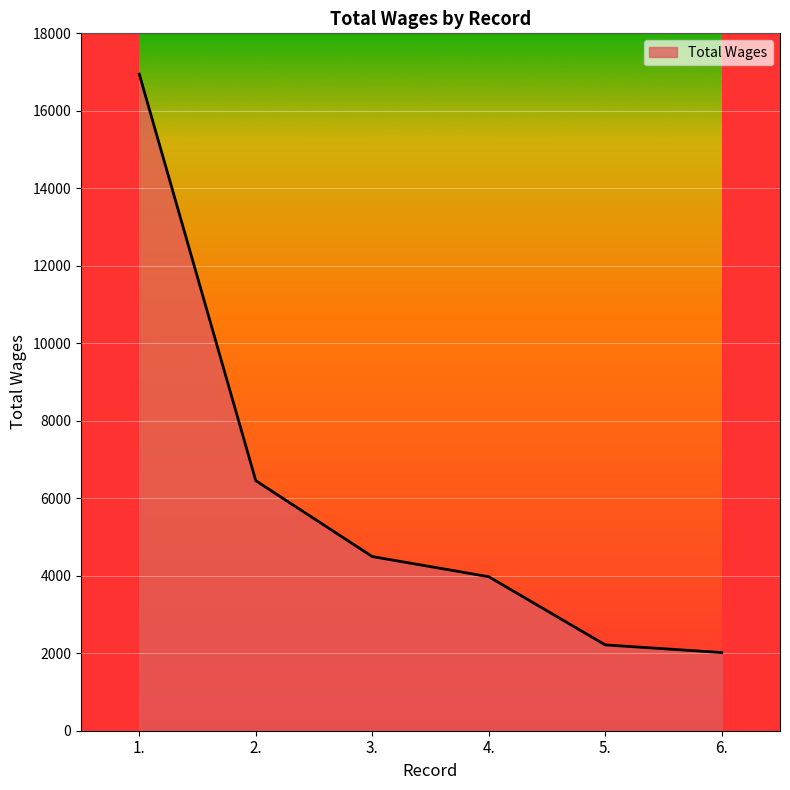

Reading left to right, transcribe all the data shown in this chart.

16947	6454	4495	3975	2215	2018